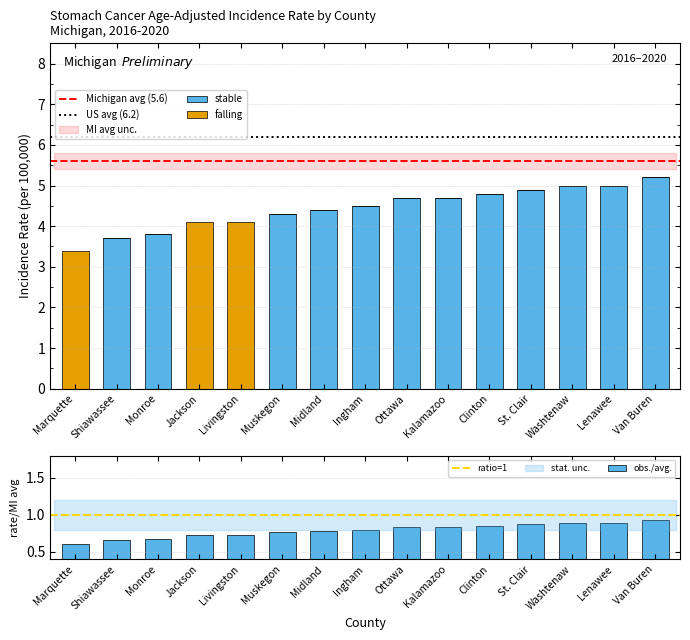

Rank the series by their maximum value, from lowest to highest.

falling, stable